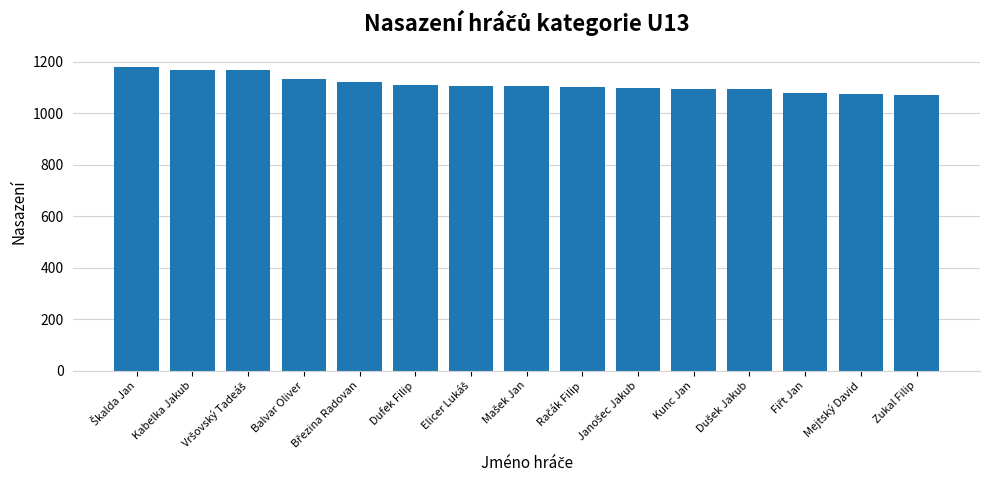

What is the greatest value displayed?

1178.0